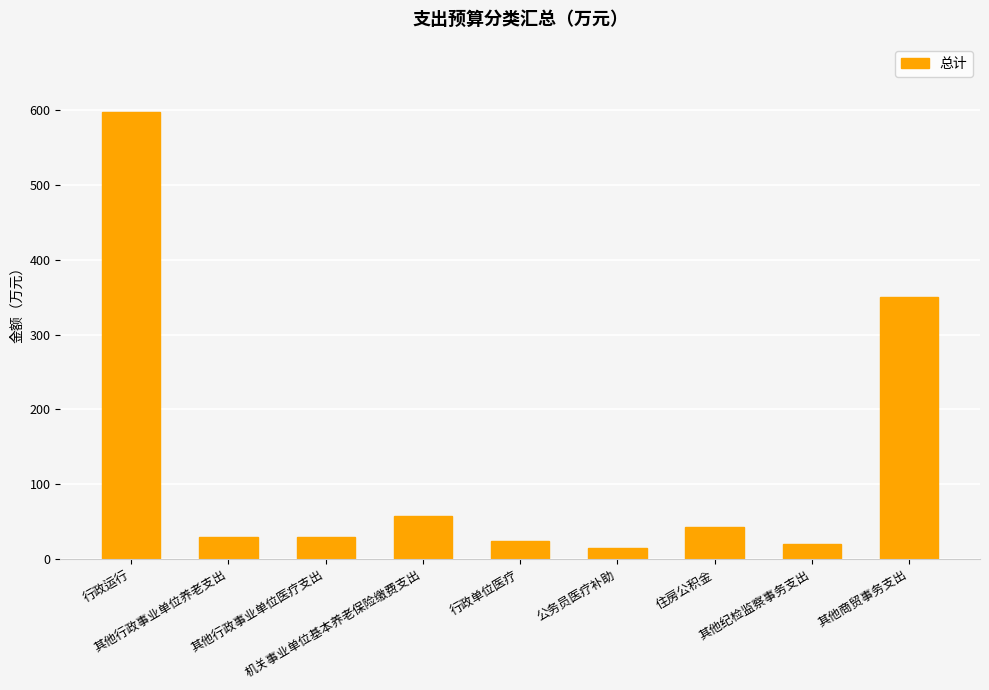

What is the approximate value at 其他商贸事务支出?

350.0